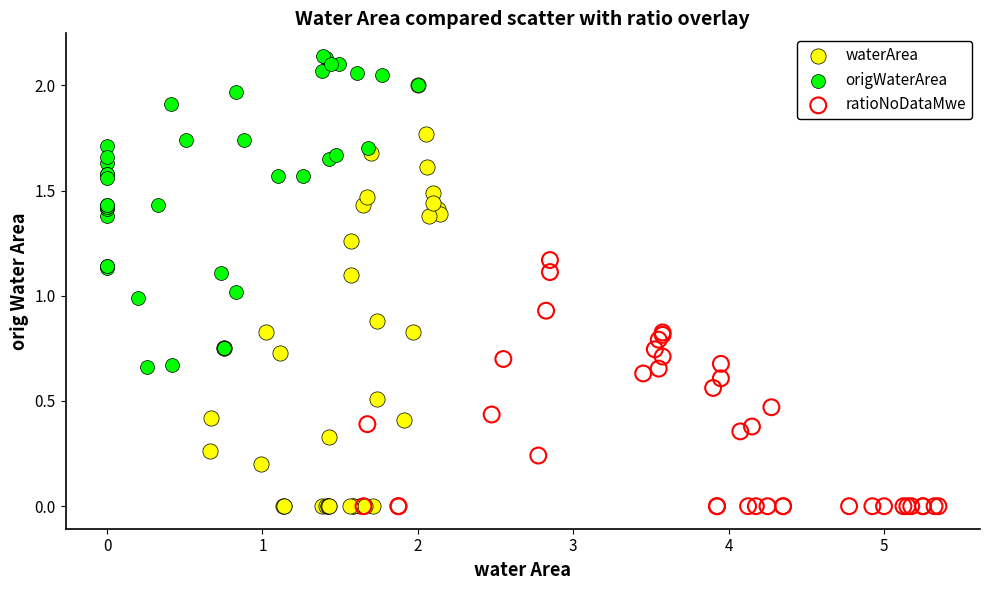

Which series has the widest spread of Y values?

waterArea